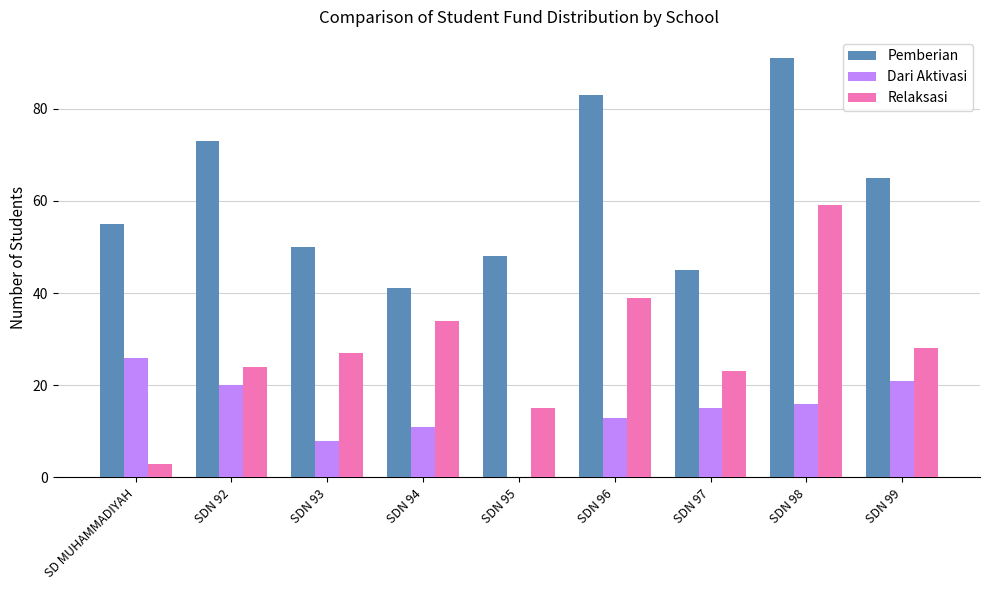

Which series changed the most between SD MUHAMMADIYAH and SDN 98?

Relaksasi